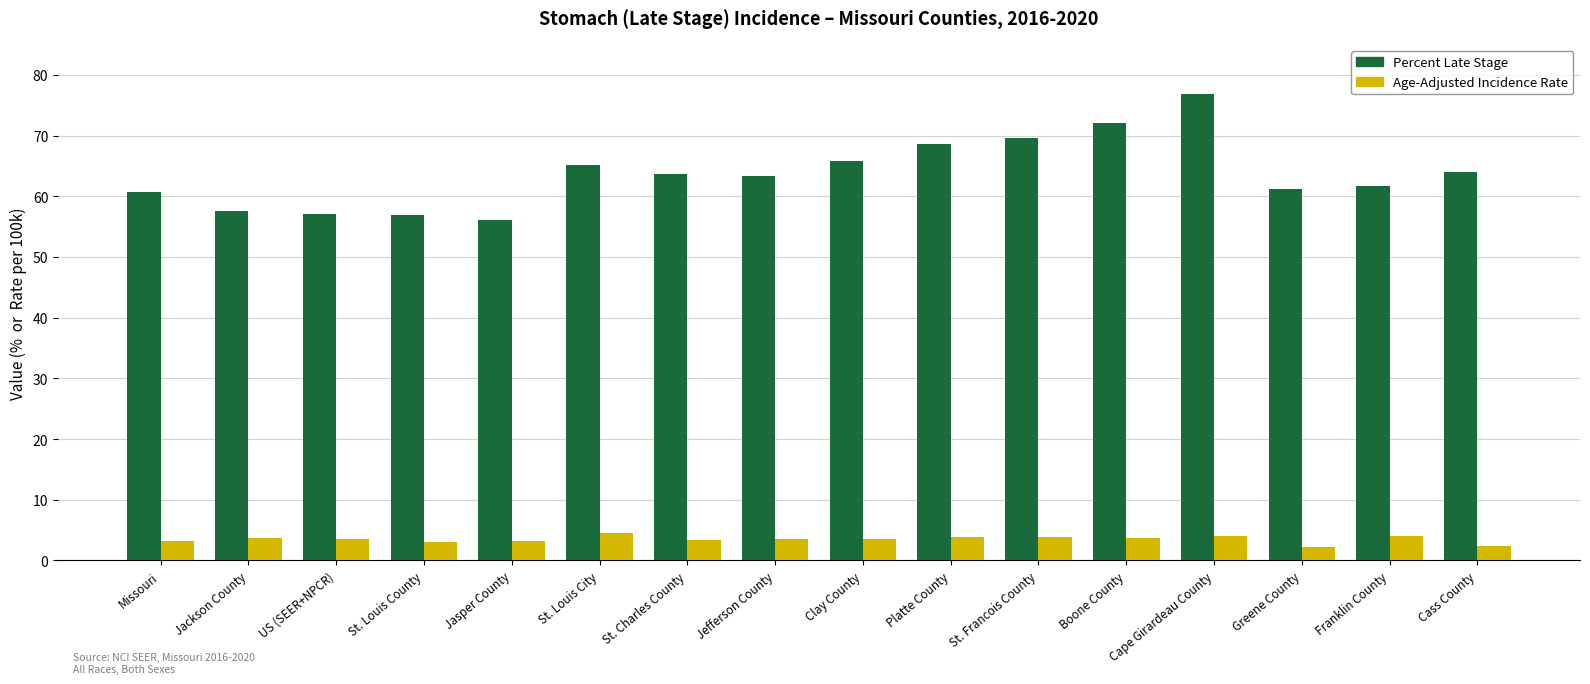

What is the difference between the highest and lowest values at Jefferson County?

59.7